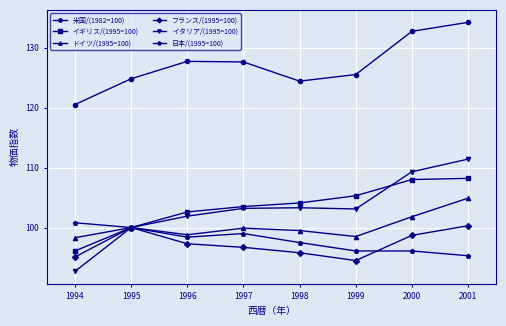

Does the chart have visible grid lines?

Yes